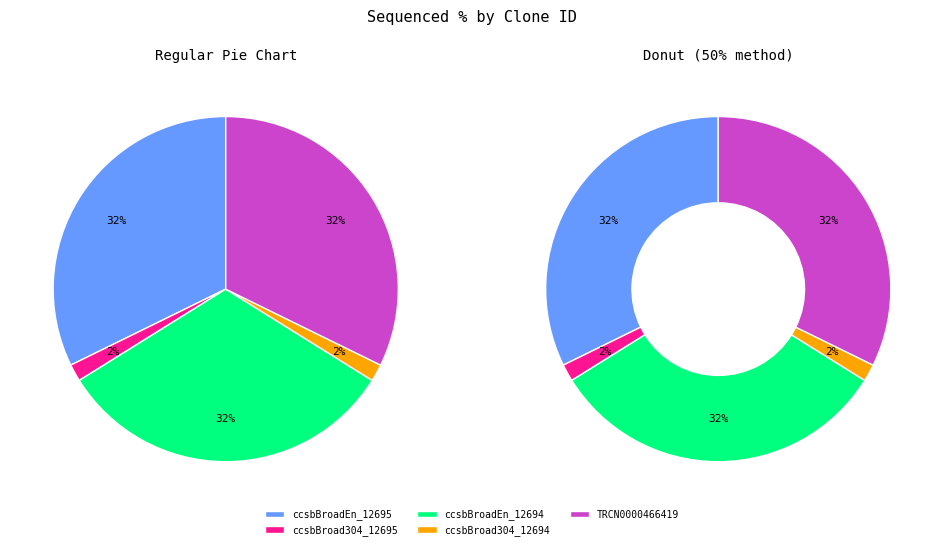

To the nearest percent, what is the combined percentage of ccsbBroadEn_12695 and ccsbBroadEn_12694?

67%